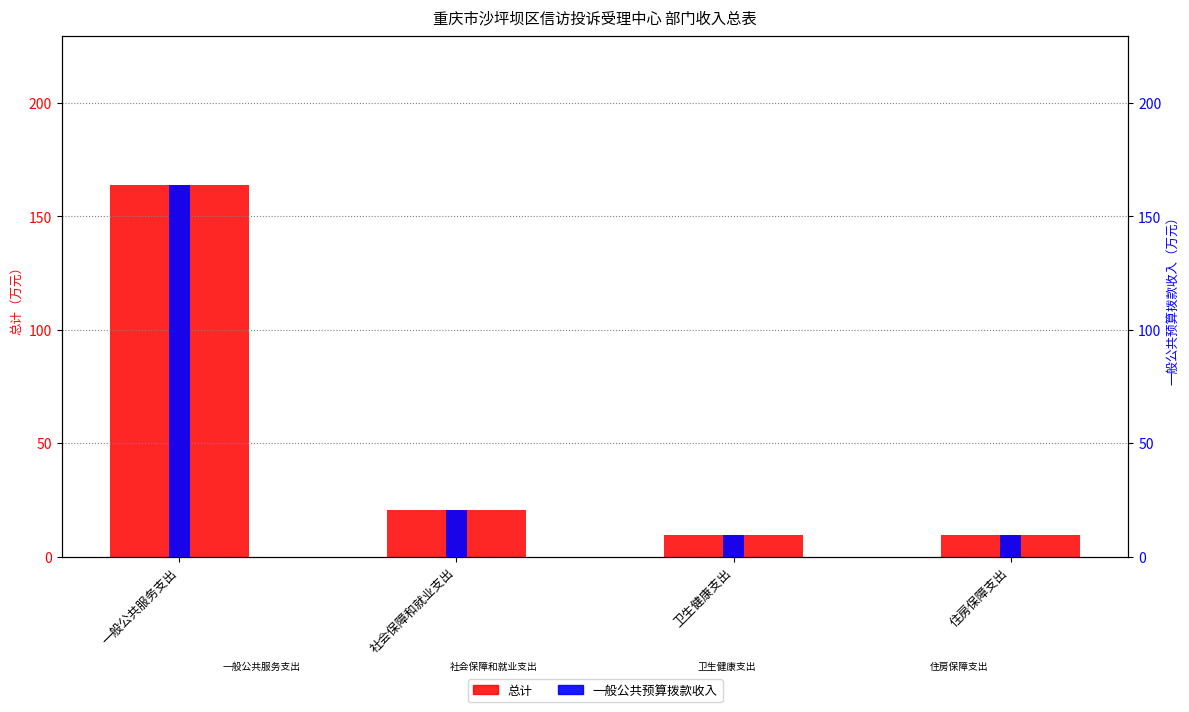

Which category has the lowest value in the 总计 series?

卫生健康支出